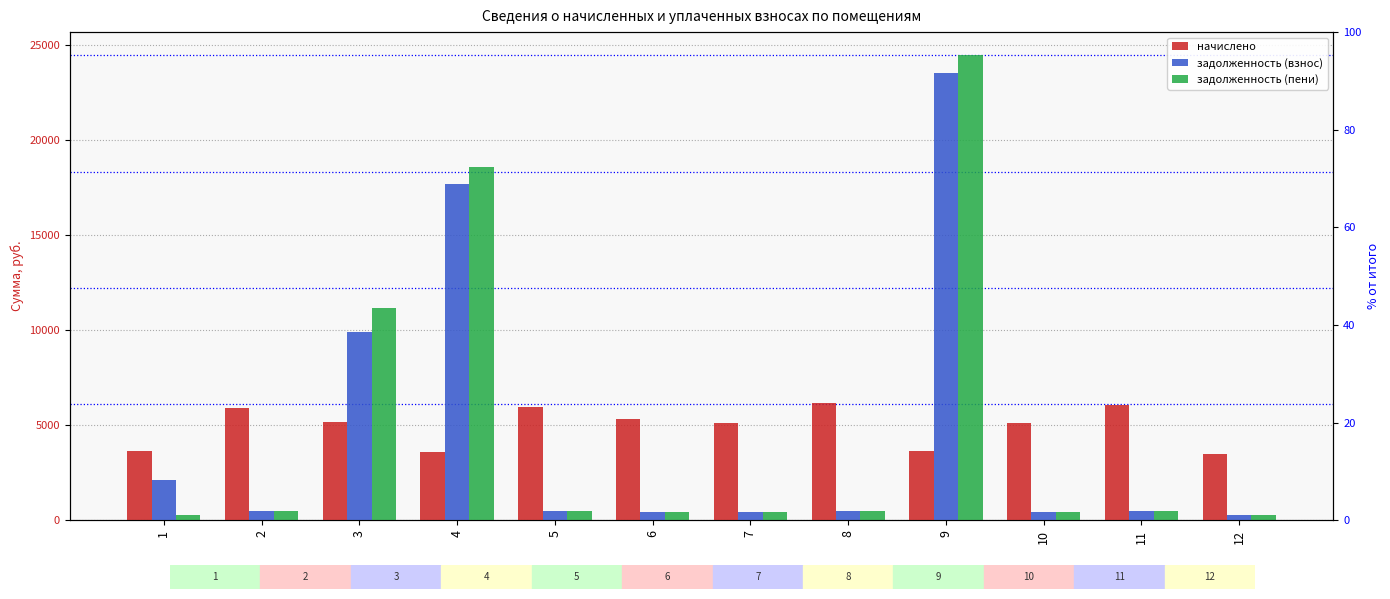

How many values in the задолженность (пени) series exceed 496?

6